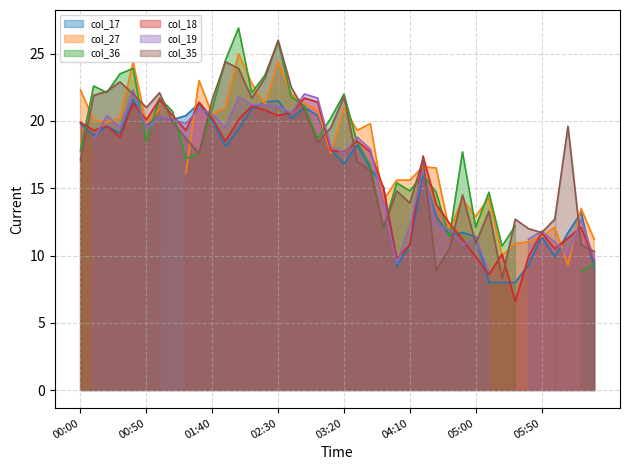

What value does the col_35 series have at 01:40?

21.6